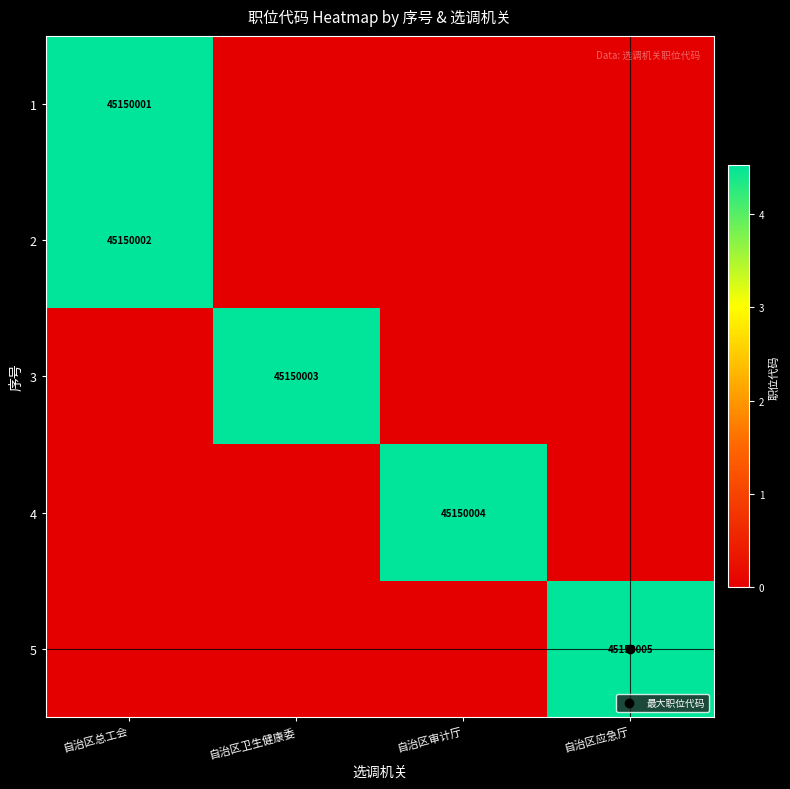

At how many categories does at least one series exceed 7224282?

4